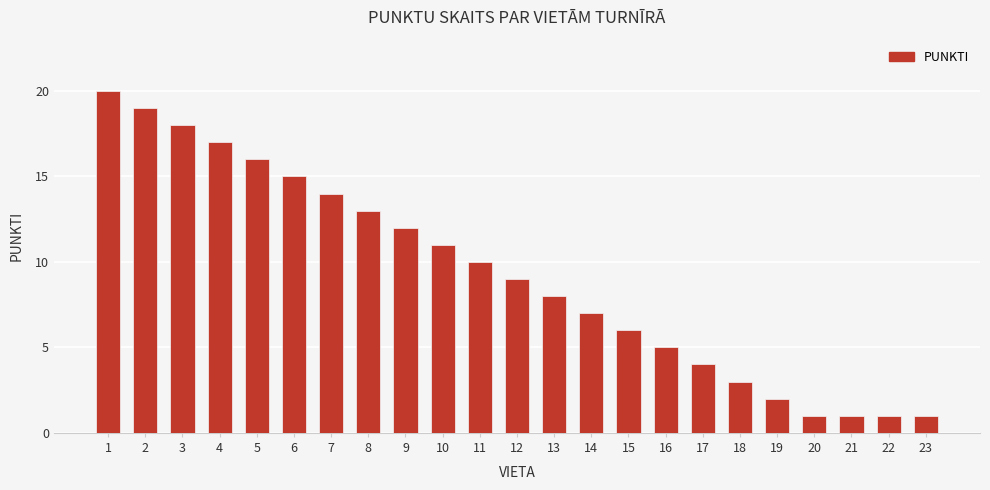

How many bars are there in total?

23